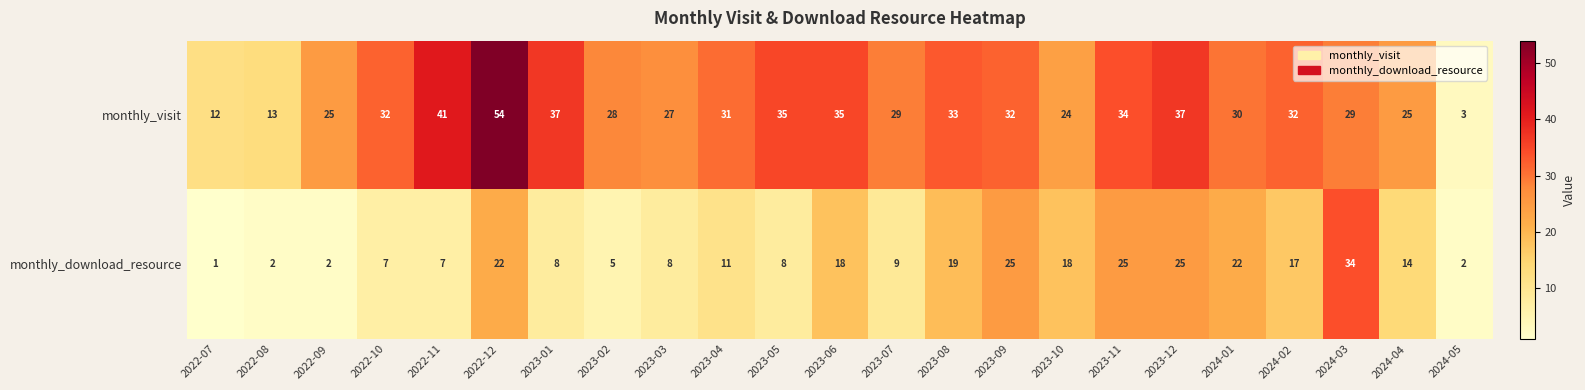

At 2024-03, list the series in order from smallest to largest.

monthly_visit, monthly_download_resource